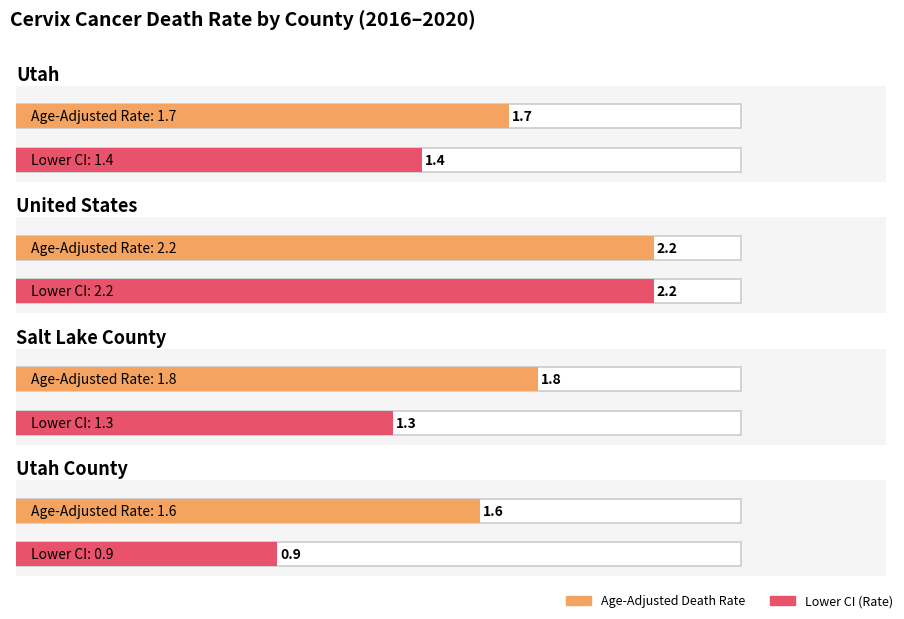

What is the difference between the maximum and minimum values in the Age-Adjusted Death Rate series?

0.6